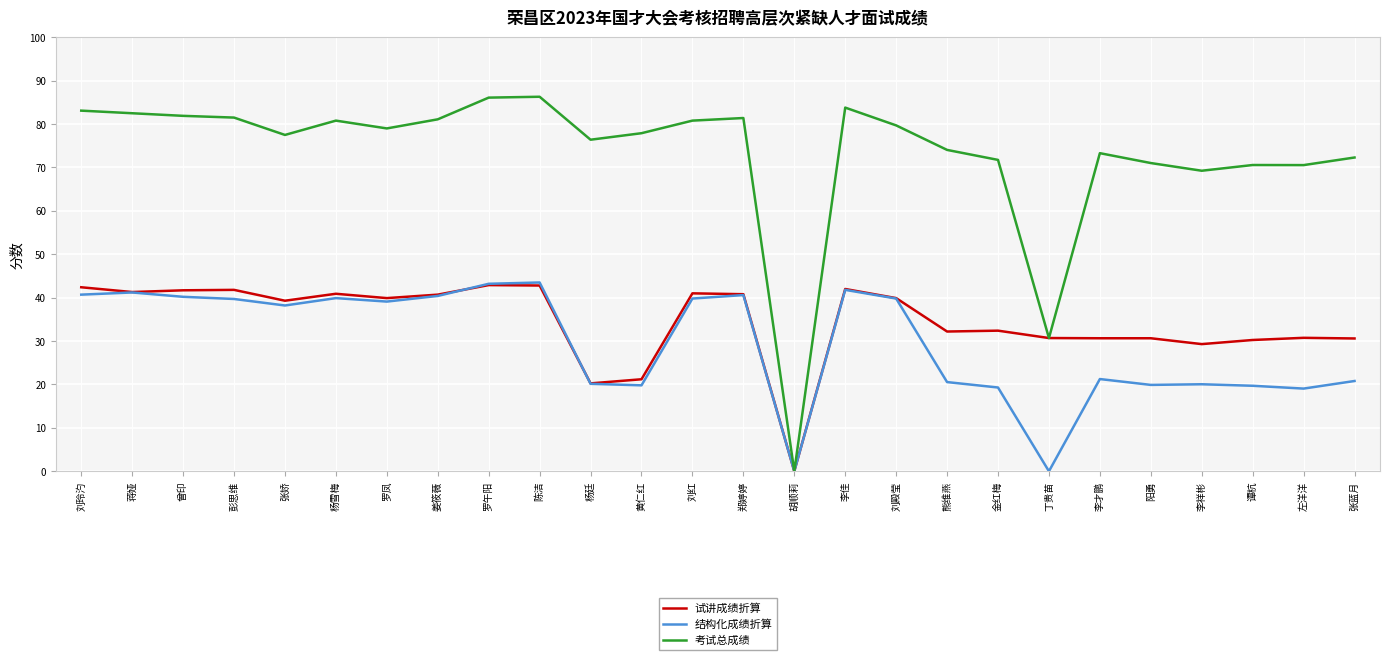

What position from the left is 金红梅?

19